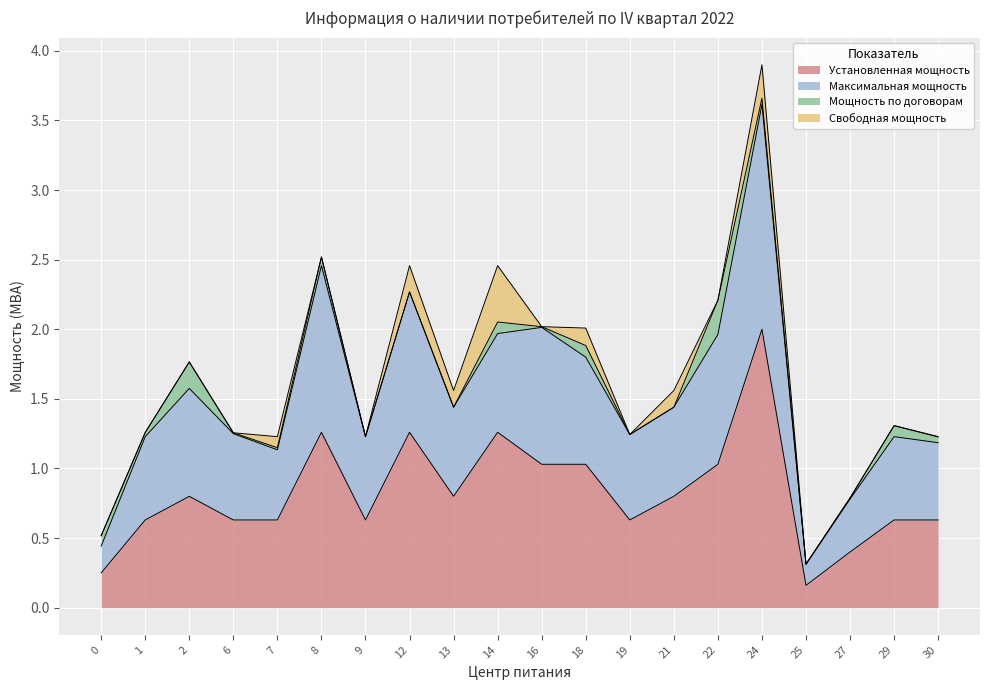

Where is the first local maximum for Установленная мощность?

2